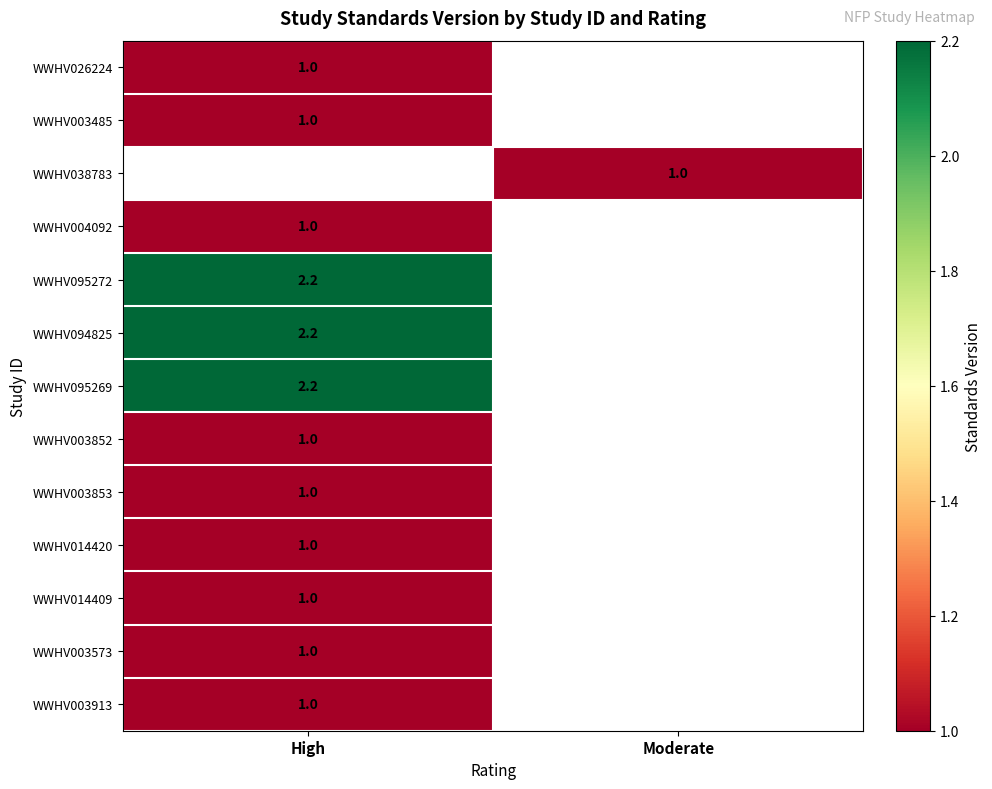

True or false: WWHV095272 has a value of 2.2 at High.

True